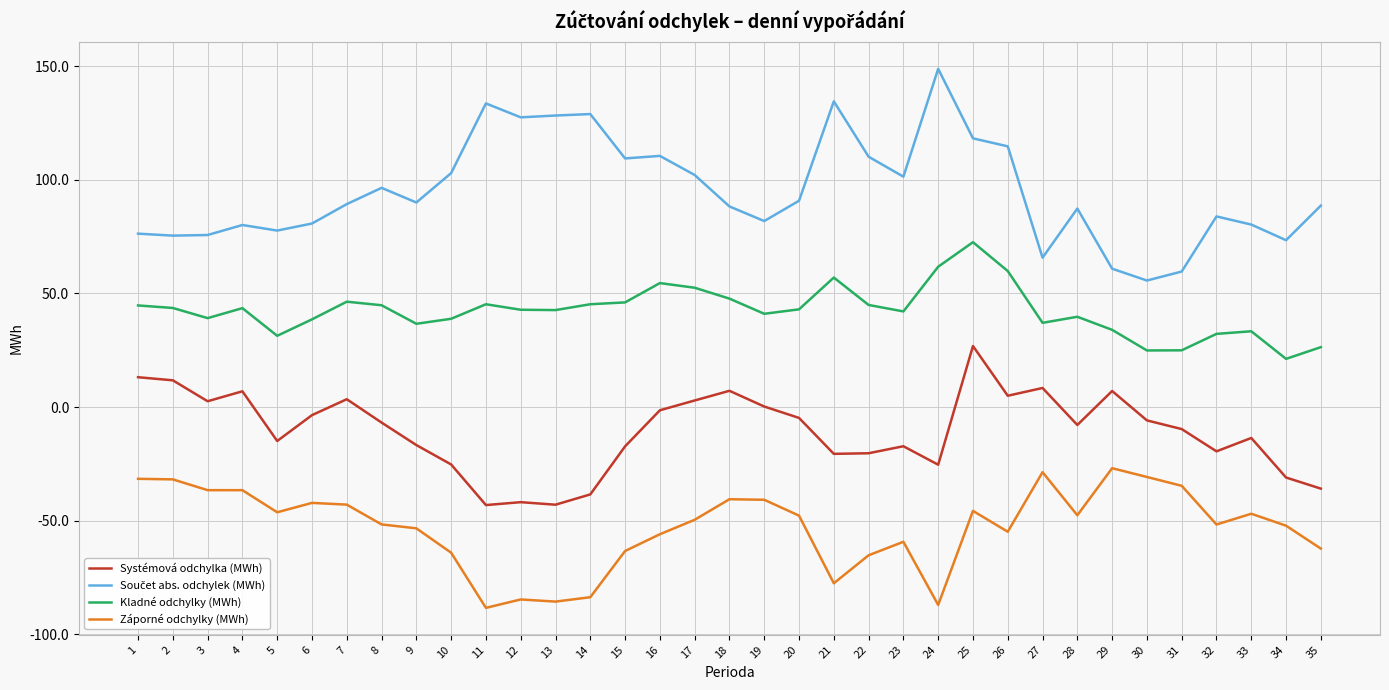

Read the Kladné odchylky (MWh) value at 11.

45.2